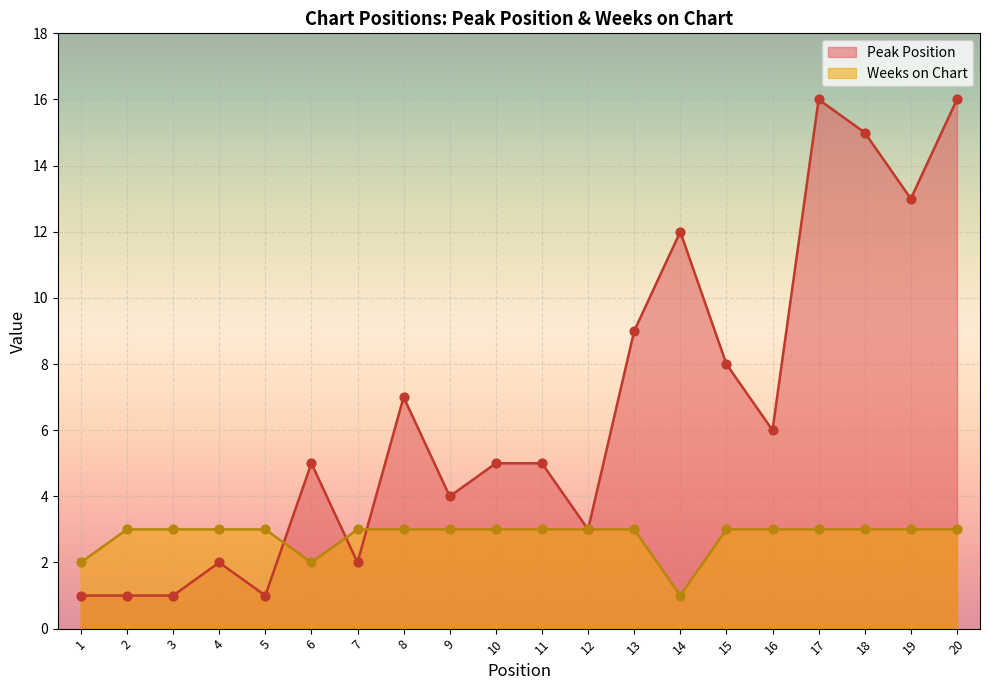

Which series contains the lowest Y value?

Peak Position